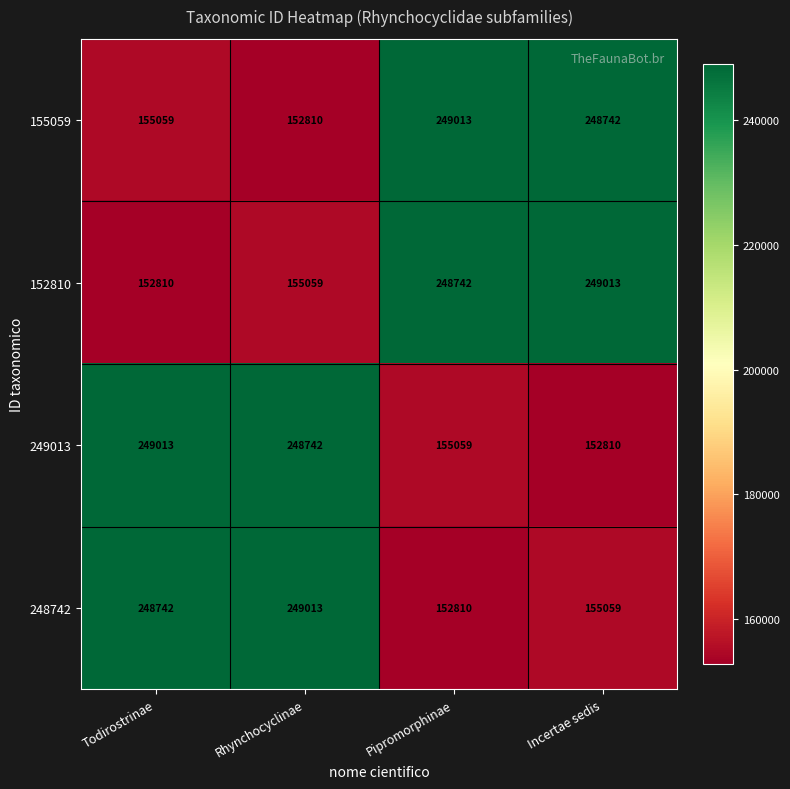

At Todirostrinae, list the series in order from smallest to largest.

152810, 155059, 248742, 249013